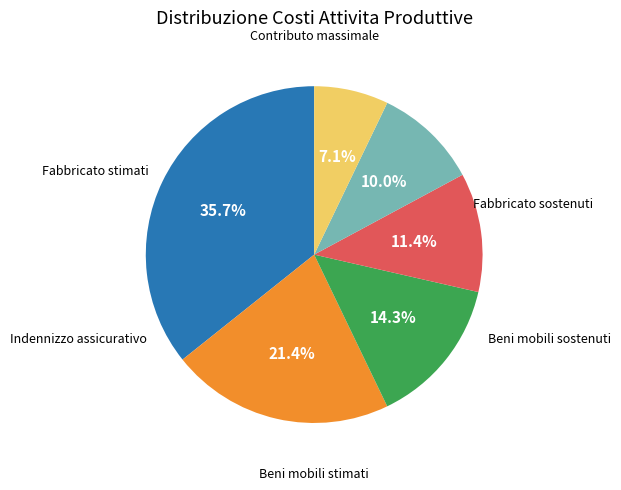

Is there a majority slice in this chart?

No